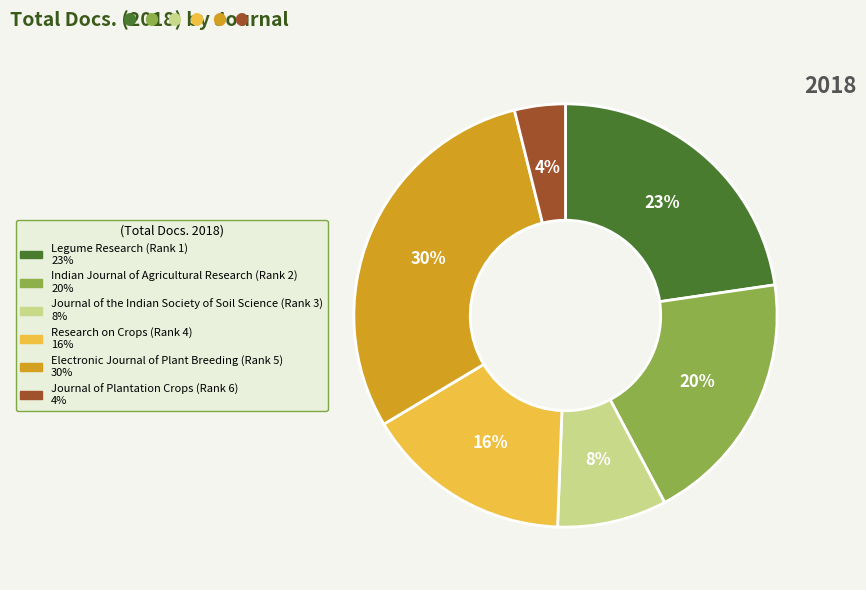

Which slice is the largest?

Electronic Journal of Plant Breeding (Rank 5)